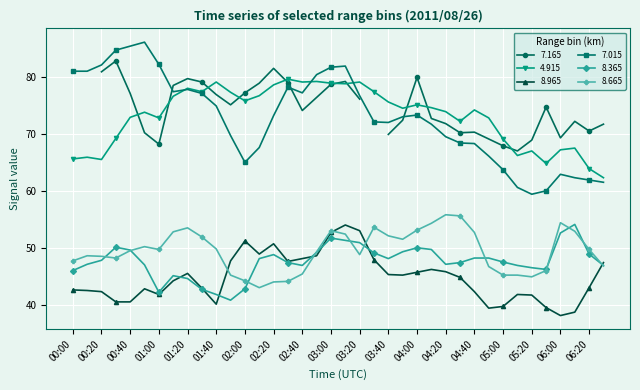

What is the minimum value for 4.915?

62.3